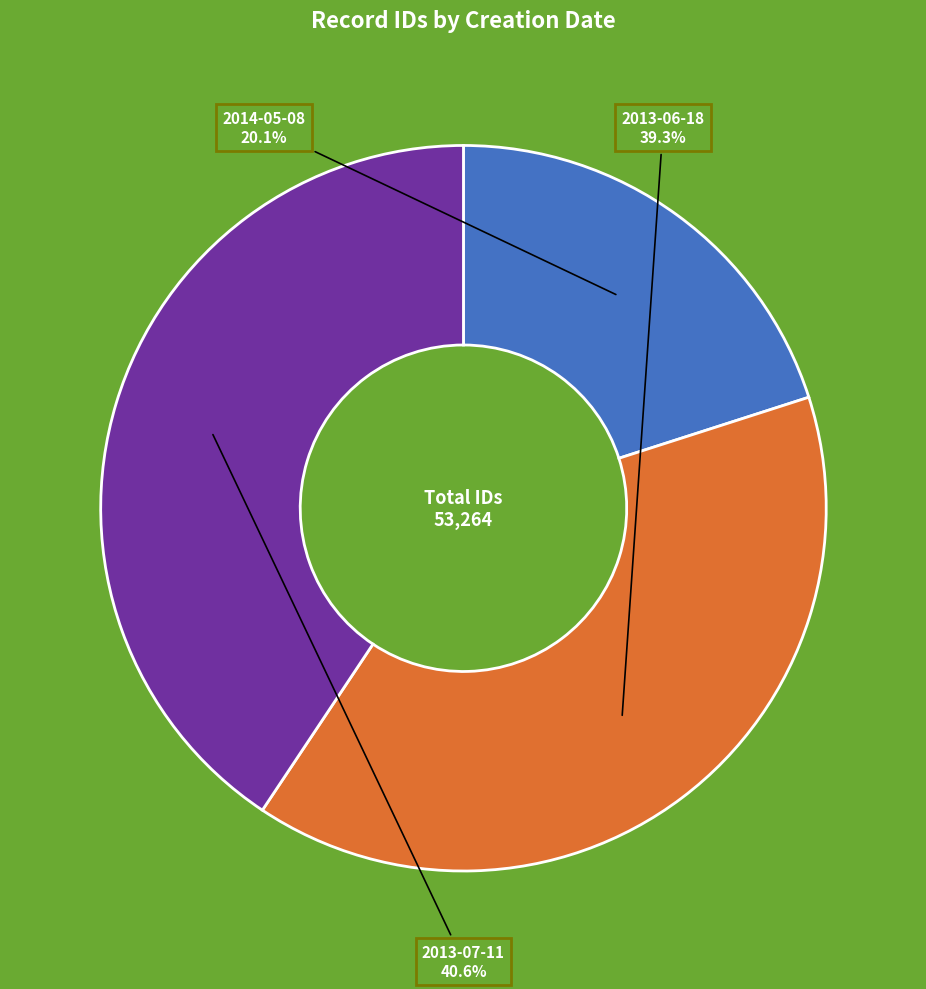

Combined, do 2014-05-08 and 2013-07-11 account for over 50%?

Yes